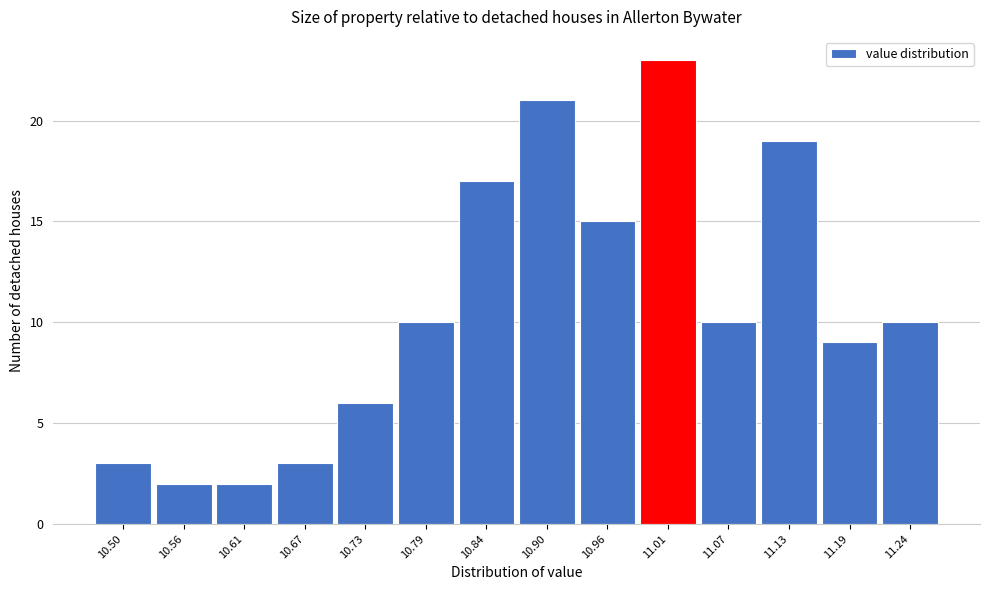

Reading left to right, extract all data points from this chart.

10.50=3	10.56=2	10.61=2	10.67=3	10.73=6	10.79=10	10.84=17	10.90=21	10.96=15	11.01=23	11.07=10	11.13=19	11.19=9	11.24=10